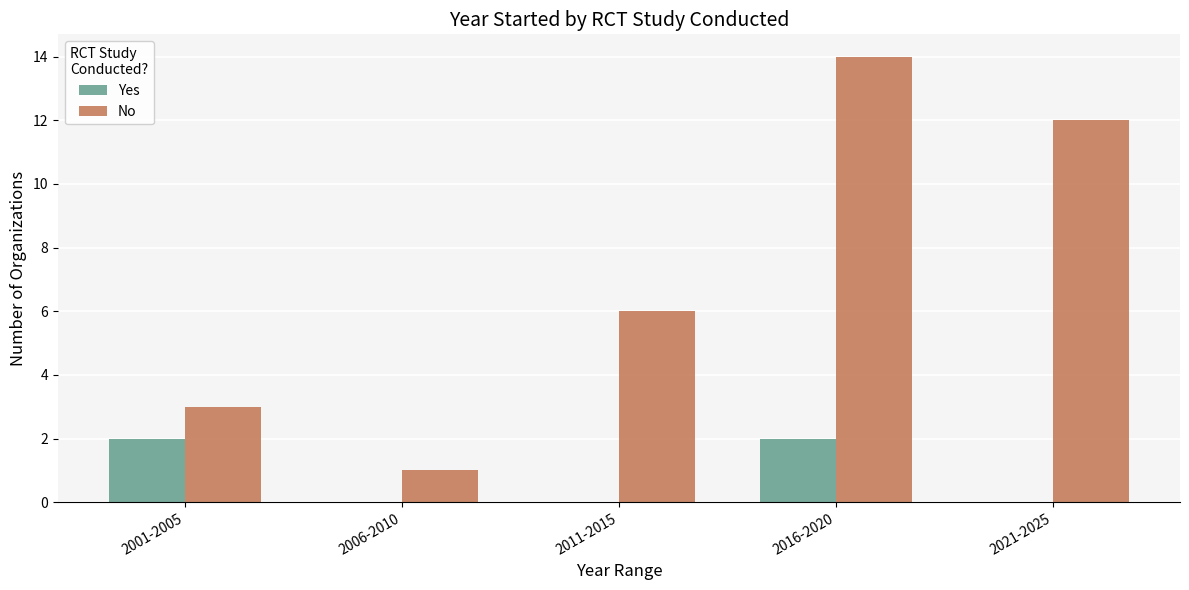

How many categories are shown in the chart?

5